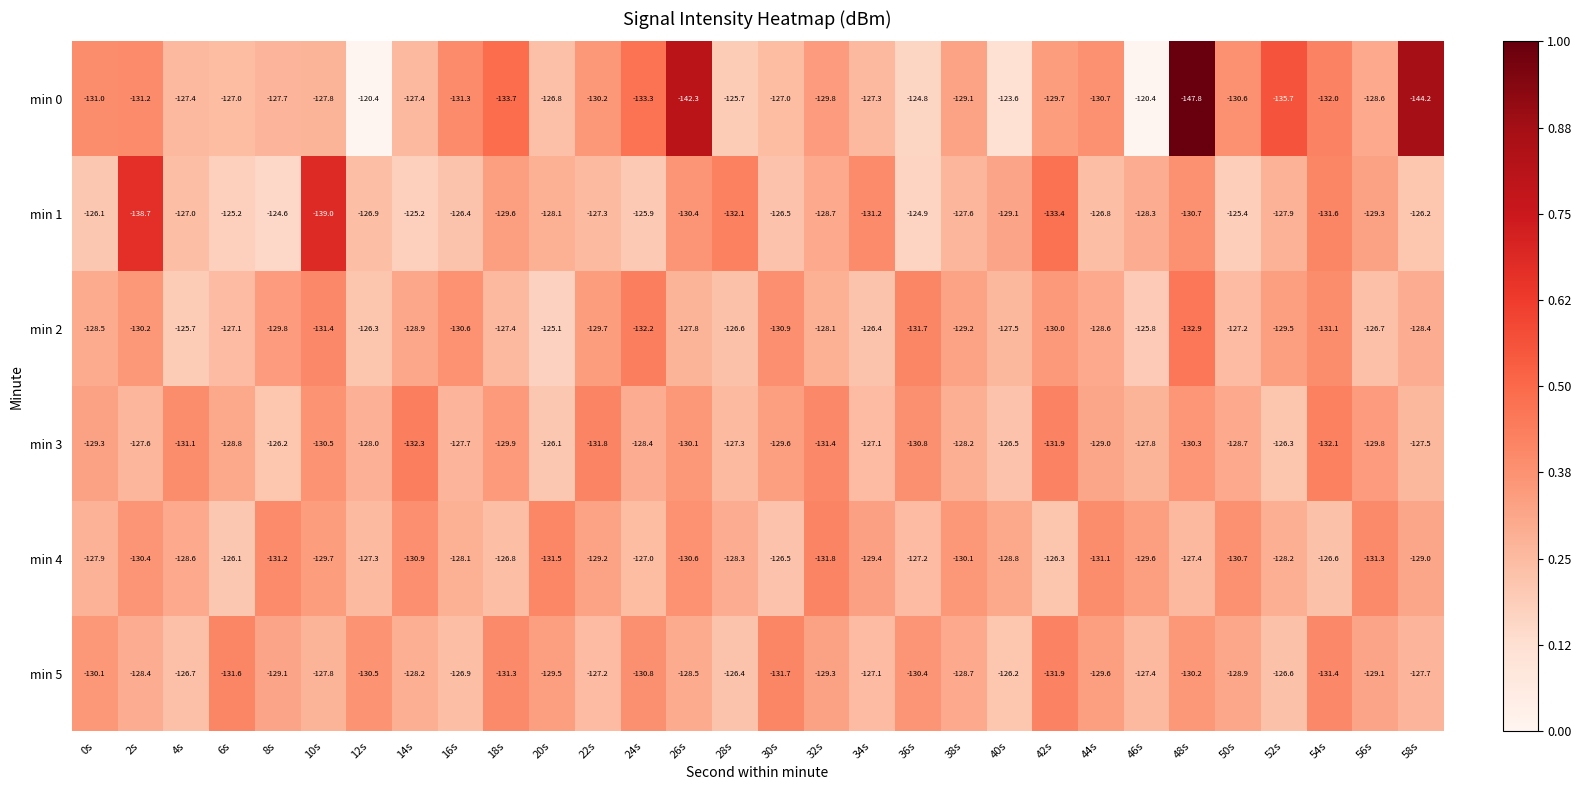

The value of min 3 at 52s is -192.1. True or false?

False